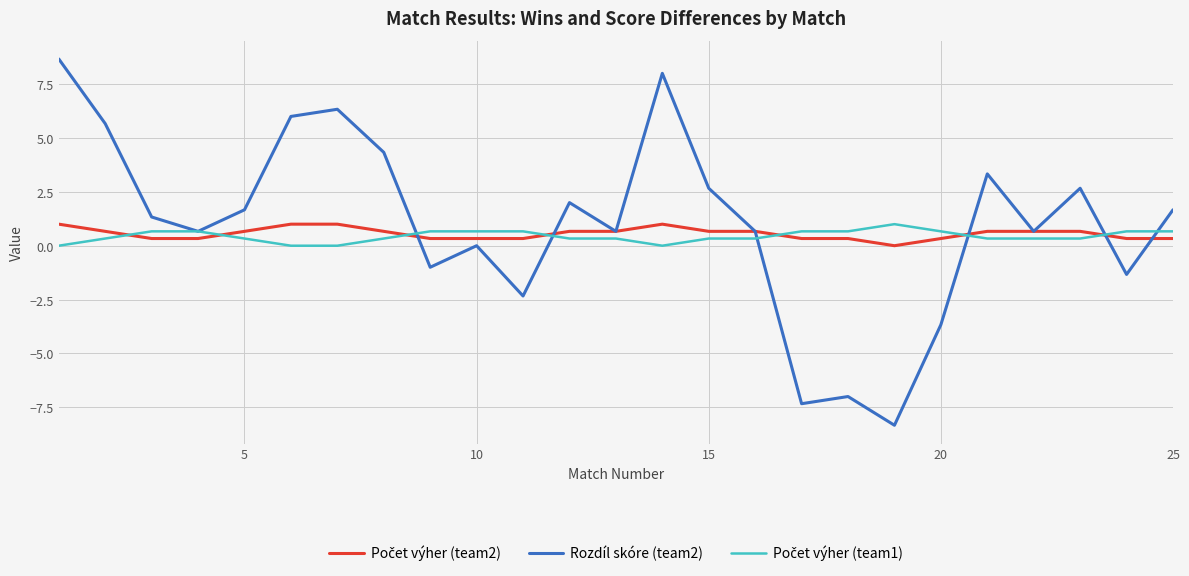

Which series has the largest range (max minus min)?

Rozdíl skóre (team2)